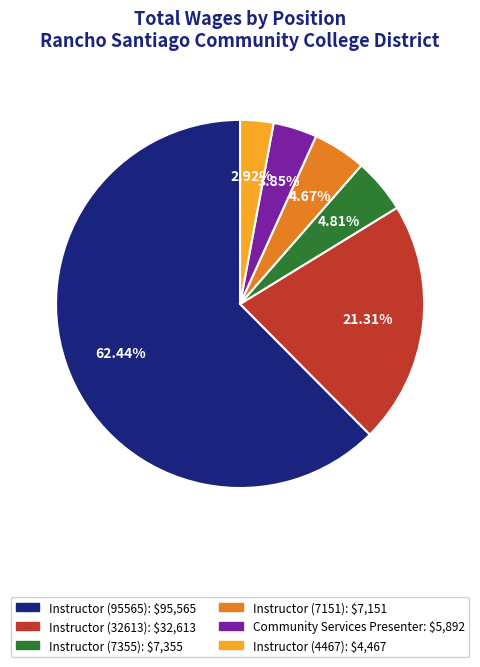

Which slice is the smallest?

Instructor (4467)